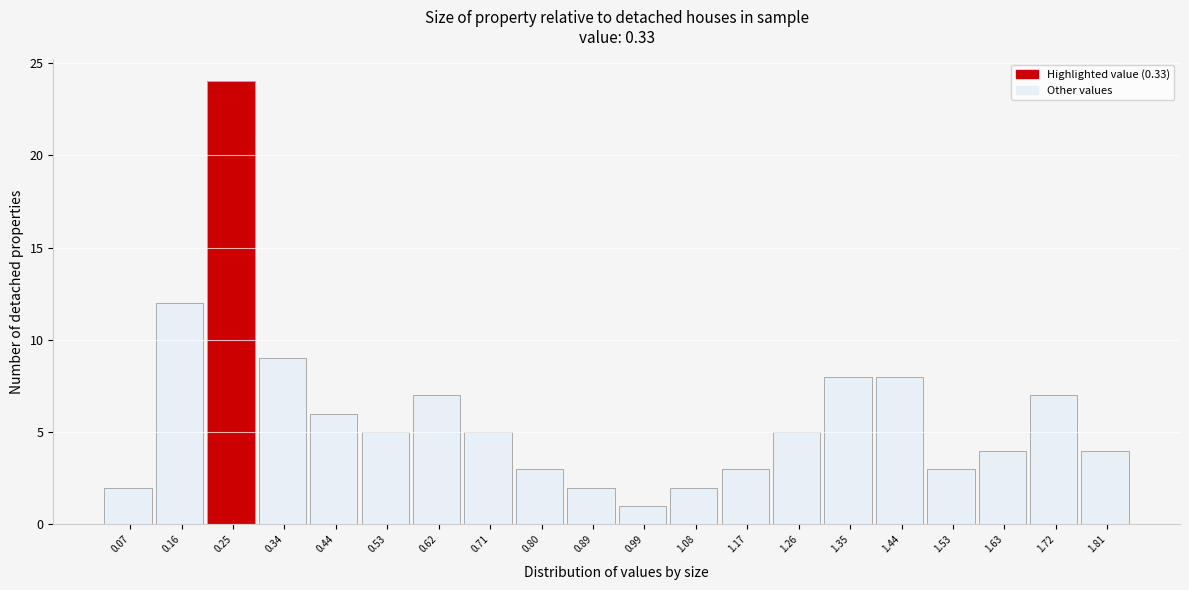

Reading left to right, list all the values displayed in this chart.

2	12	24	9	6	5	7	5	3	2	1	2	3	5	8	8	3	4	7	4